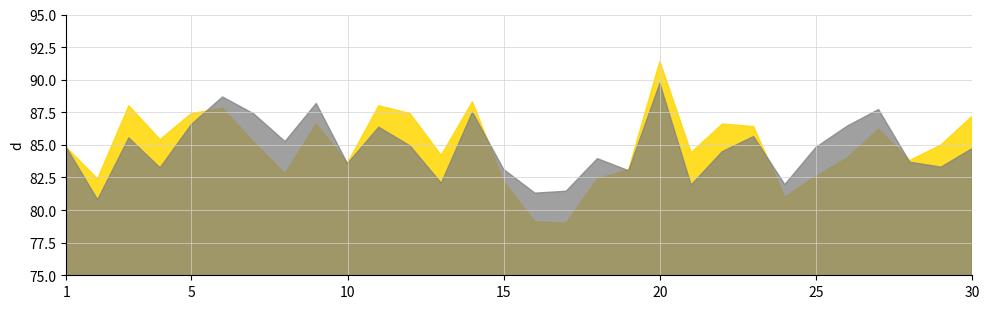

Rank the series by their maximum value, from highest to lowest.

Male Score, Female Score